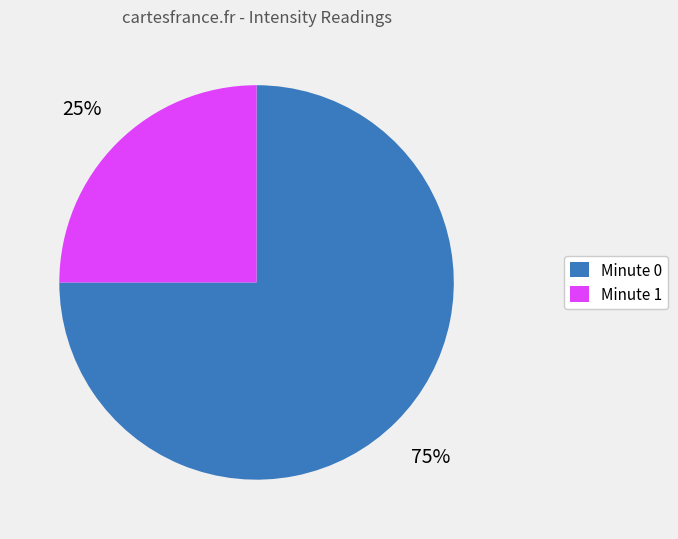

What is the ratio of the value at Minute 0 to the value at Minute 1?

3.0